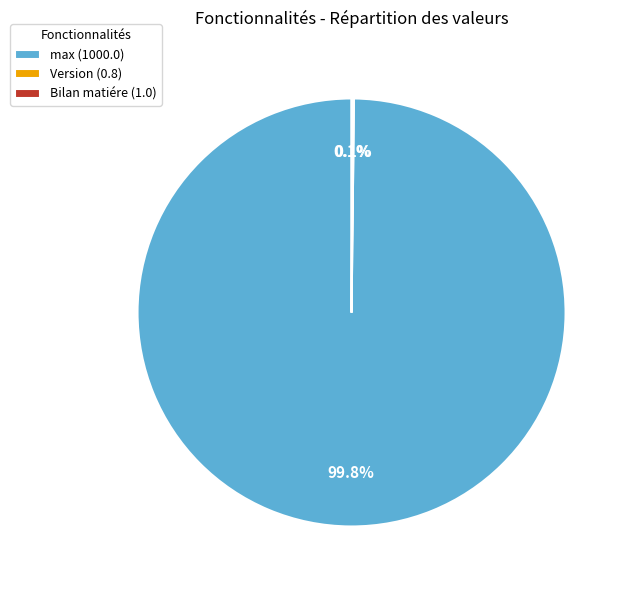

Is there a majority slice in this chart?

Yes